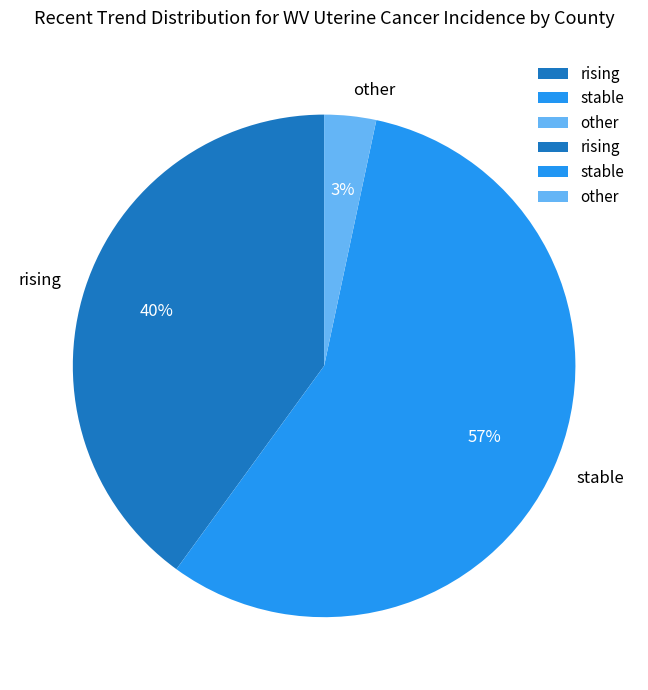

How many slices are in this pie chart?

3